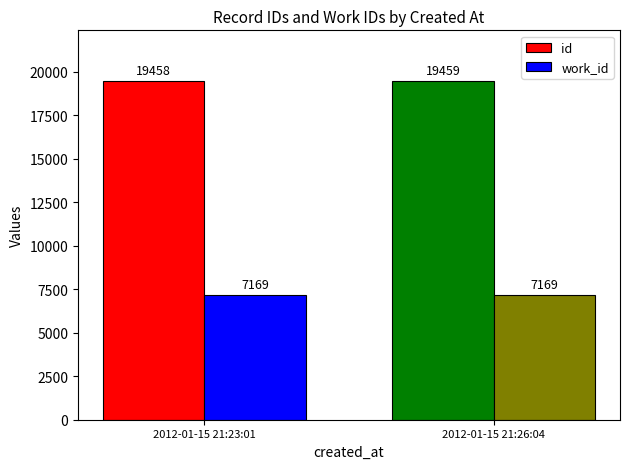

Which series changed the most between 2012-01-15 21:23:01 and 2012-01-15 21:26:04?

id